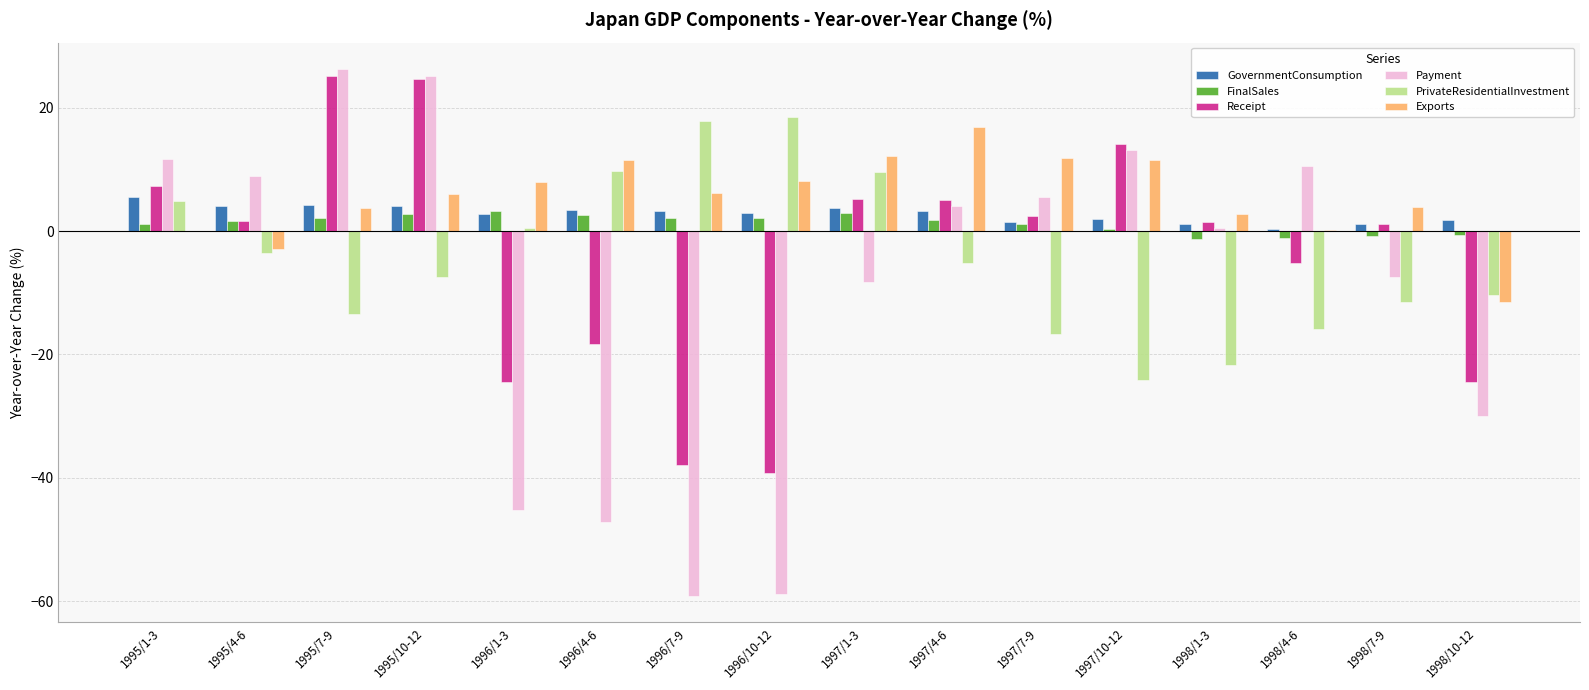

What is the total value across all series at 1995/7-9?

48.2